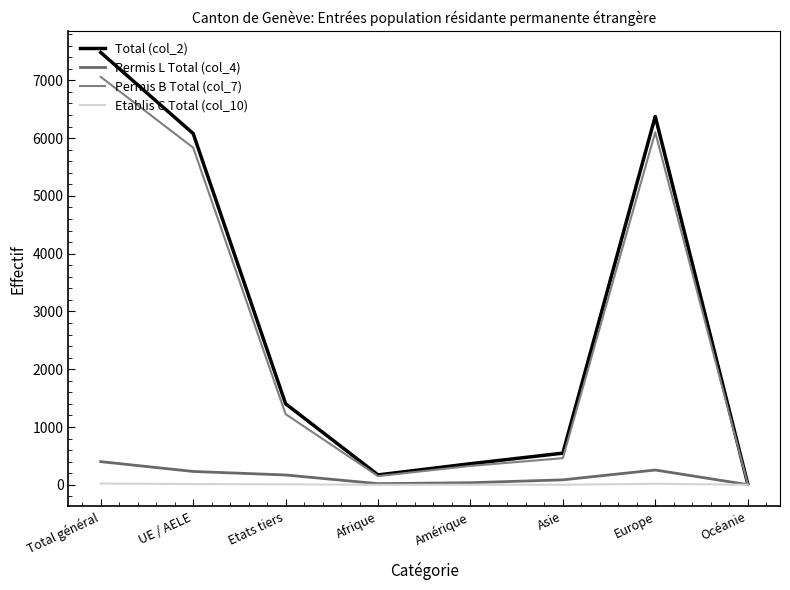

Rank the categories by Permis B Total (col_7) value from highest to lowest.

Total général, Europe, UE / AELE, Etats tiers, Asie, Amérique, Afrique, Océanie